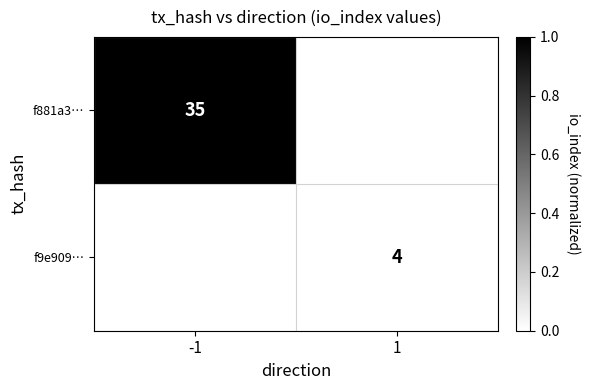

True or false: f9e909… has a value of 6 at 1.

False